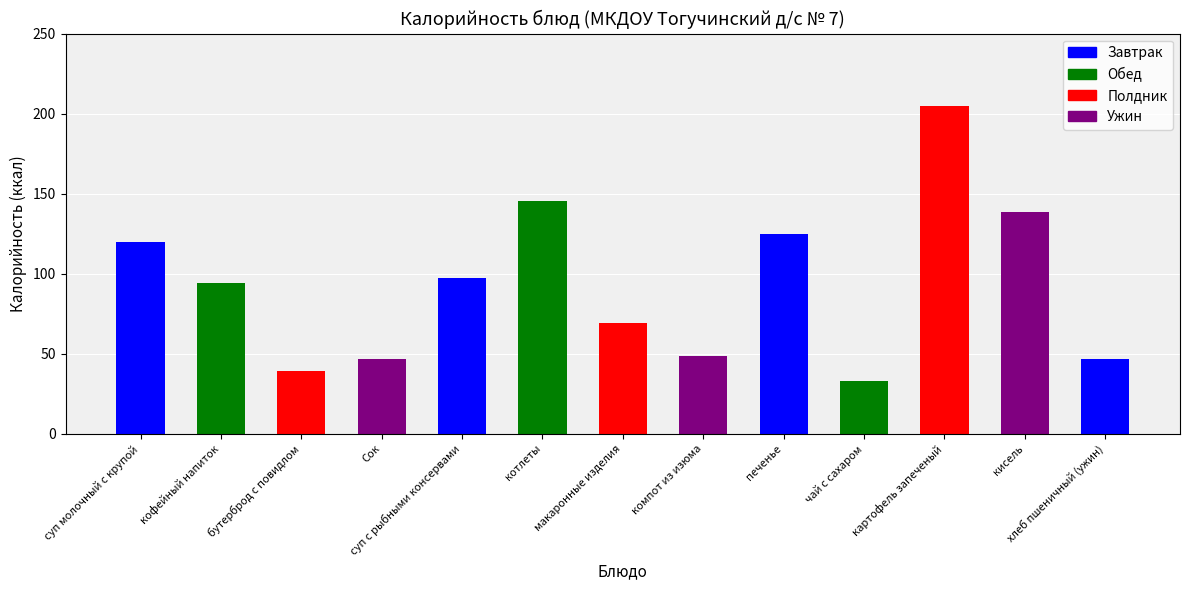

Is it true that the value at компот из изюма is 77.5?

False